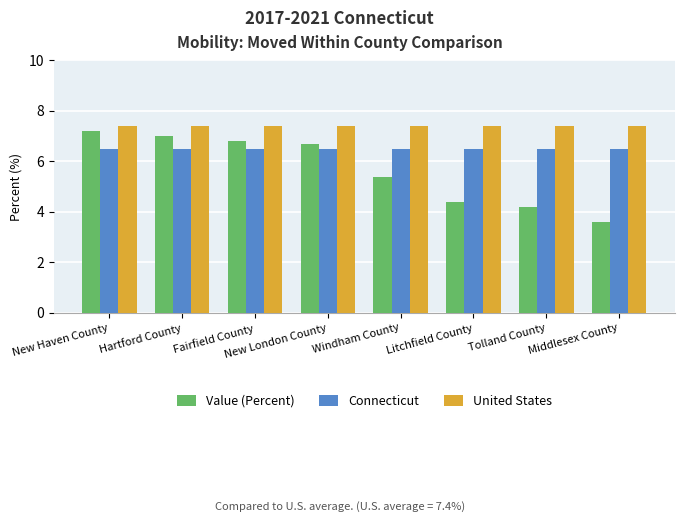

What is the sum of all United States values?

59.2